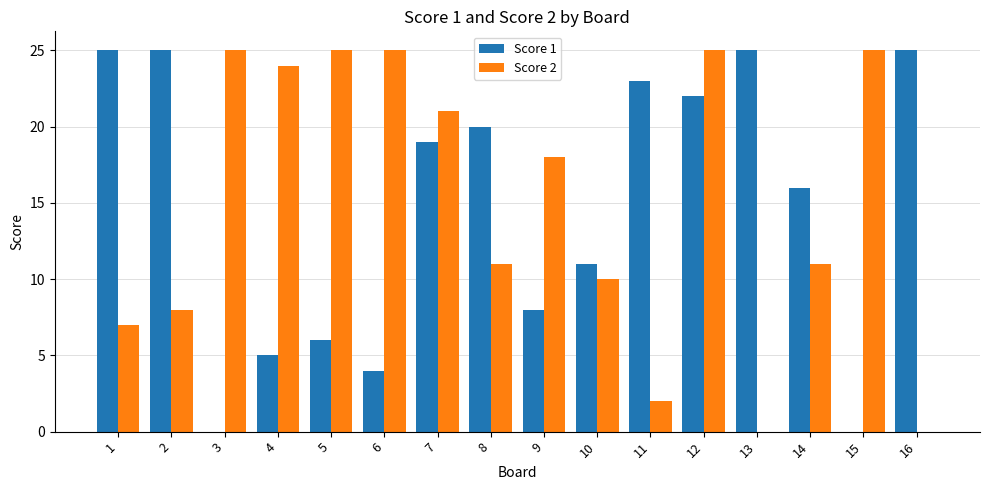

Reading left to right, list all the values displayed in this chart.

Score 1: 25	25	0	5	6	4	19	20	8	11	23	22	25	16	0	25
Score 2: 7	8	25	24	25	25	21	11	18	10	2	25	0	11	25	0